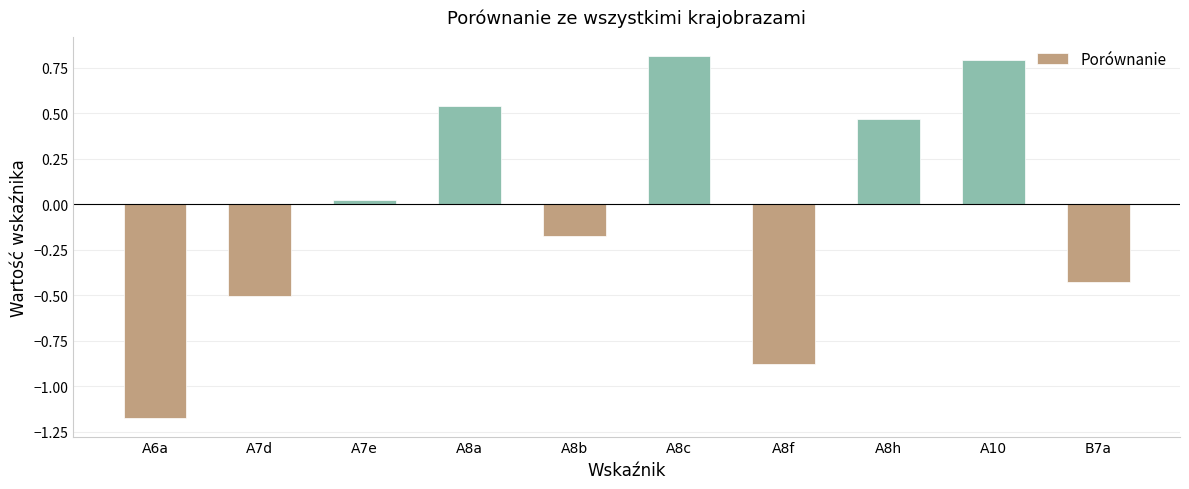

Rank the categories by value from lowest to highest.

A6a, A8f, A7d, B7a, A8b, A7e, A8h, A8a, A10, A8c